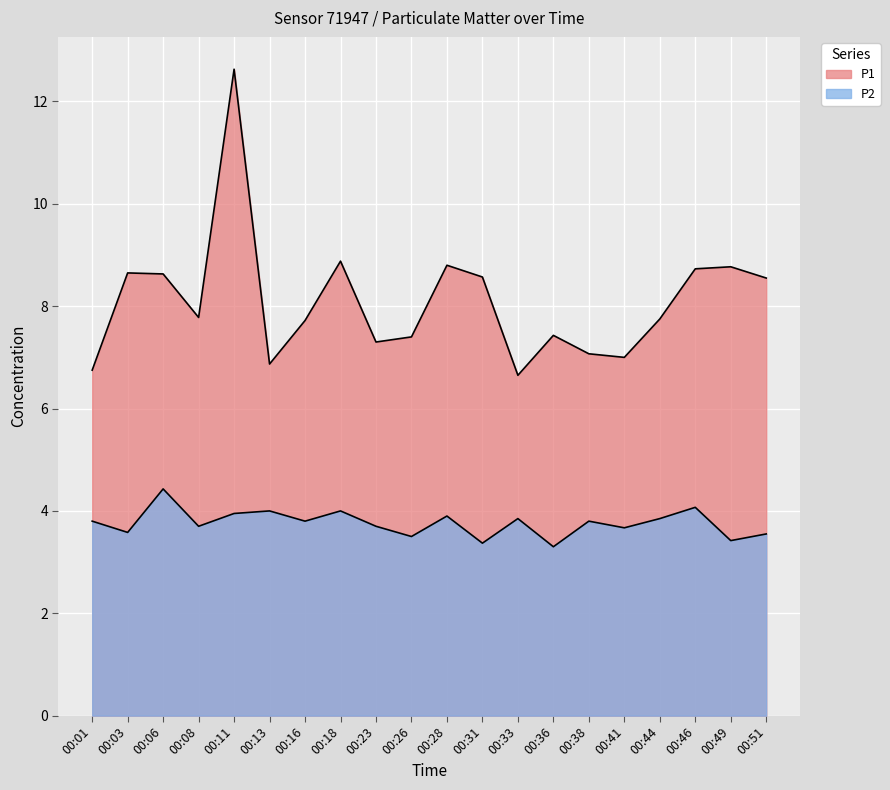

How many data points does each series have?

20